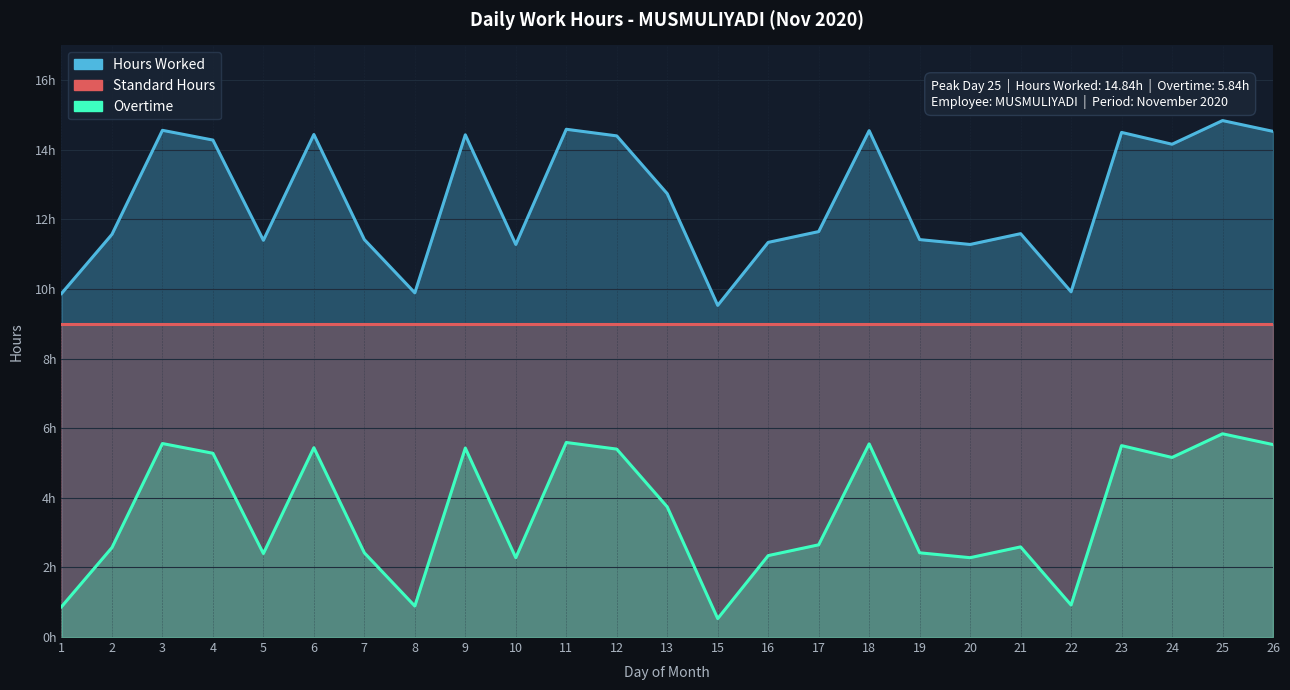

Which label corresponds to the largest value in the chart?

25